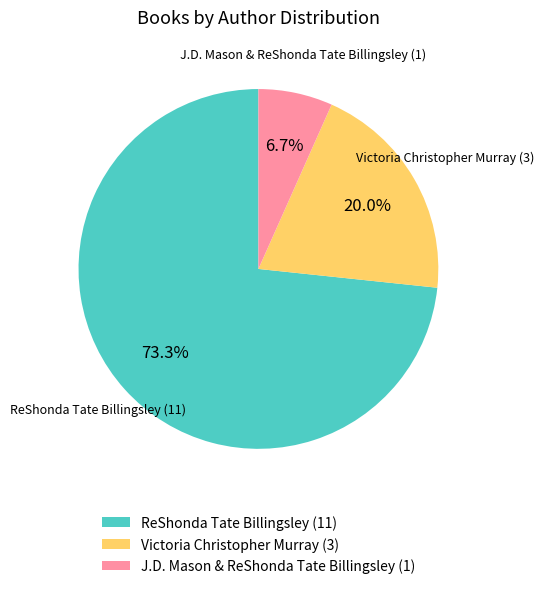

To the nearest percent, what percentage of the pie is J.D. Mason & ReShonda Tate Billingsley?

7%